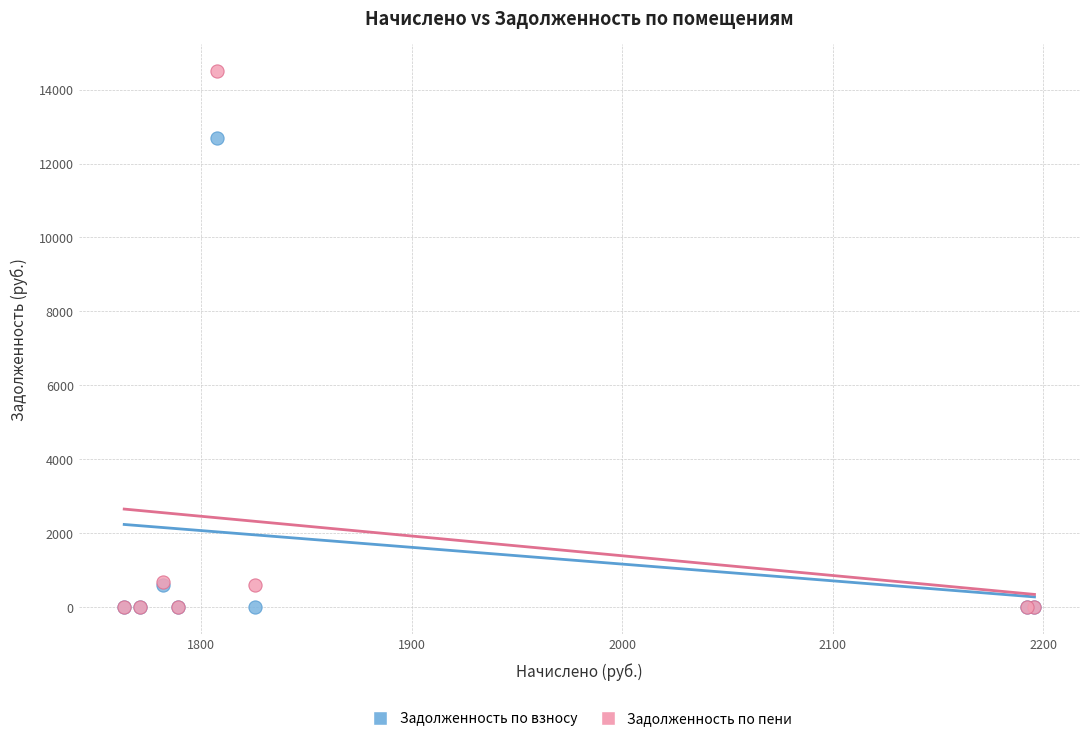

Across all series, what Y value is closest to 7252?

12697.8